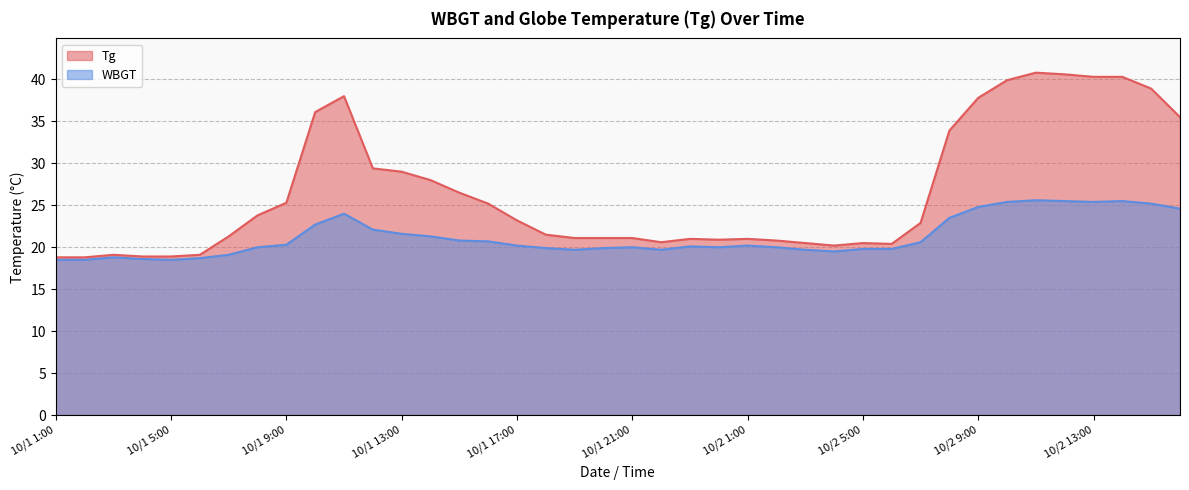

At which category is the sum across all series the highest?

10/2 11:00